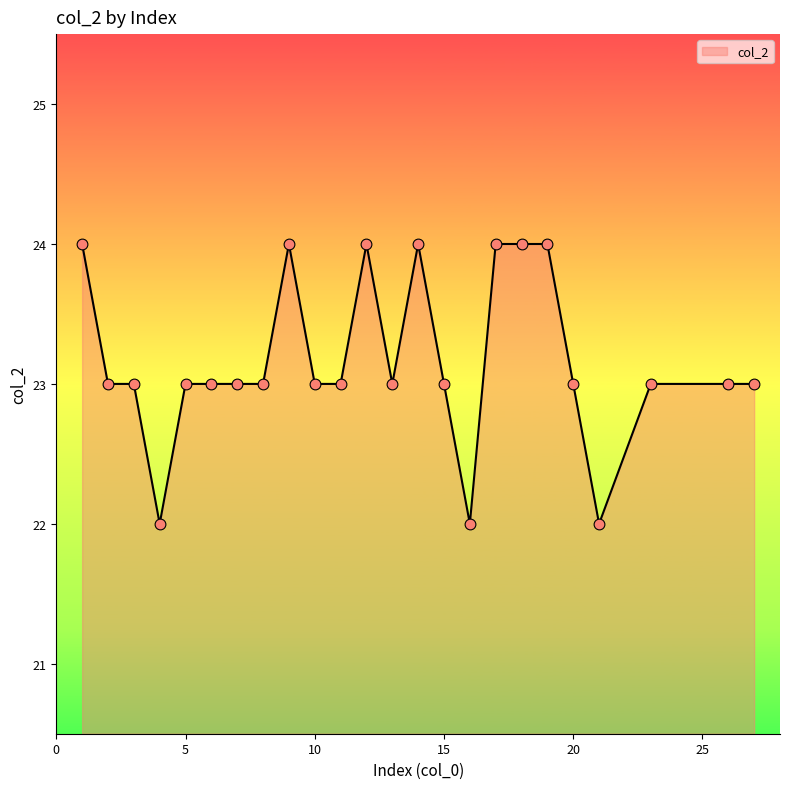

What is the minimum value shown in the chart?

22